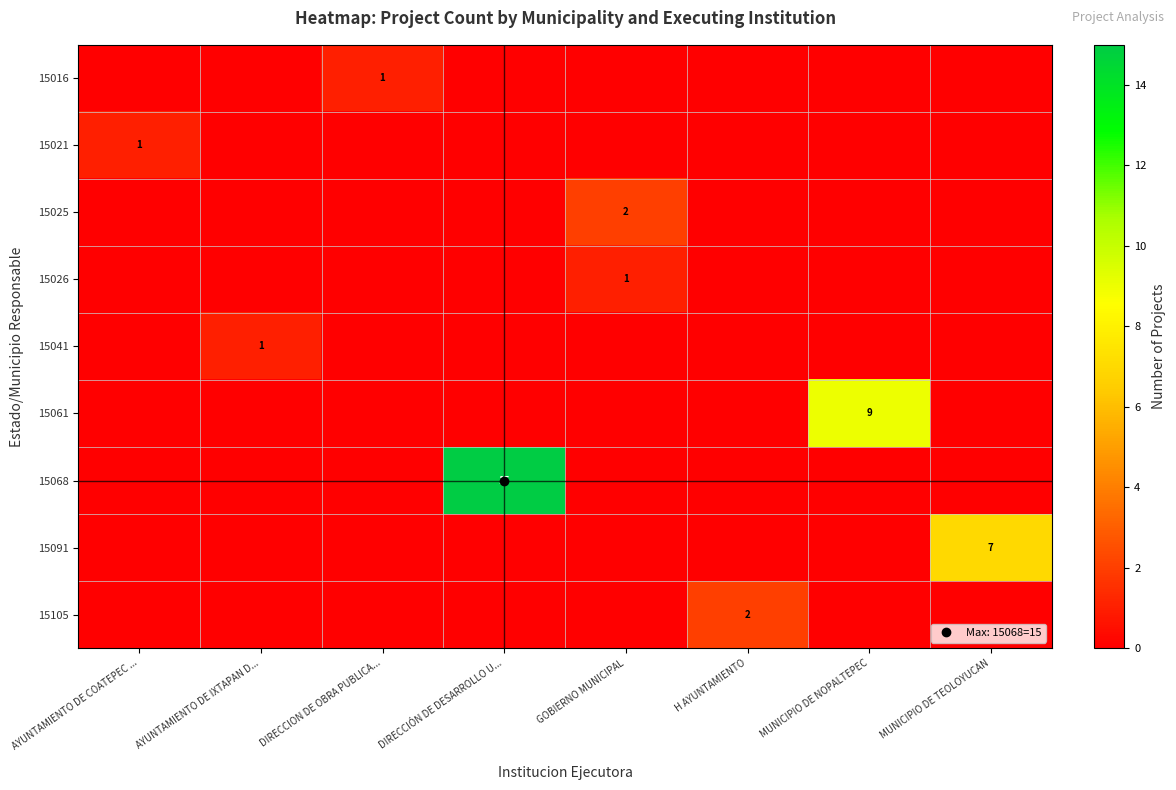

What is the spread (max minus min) of values at H AYUNTAMIENTO?

2